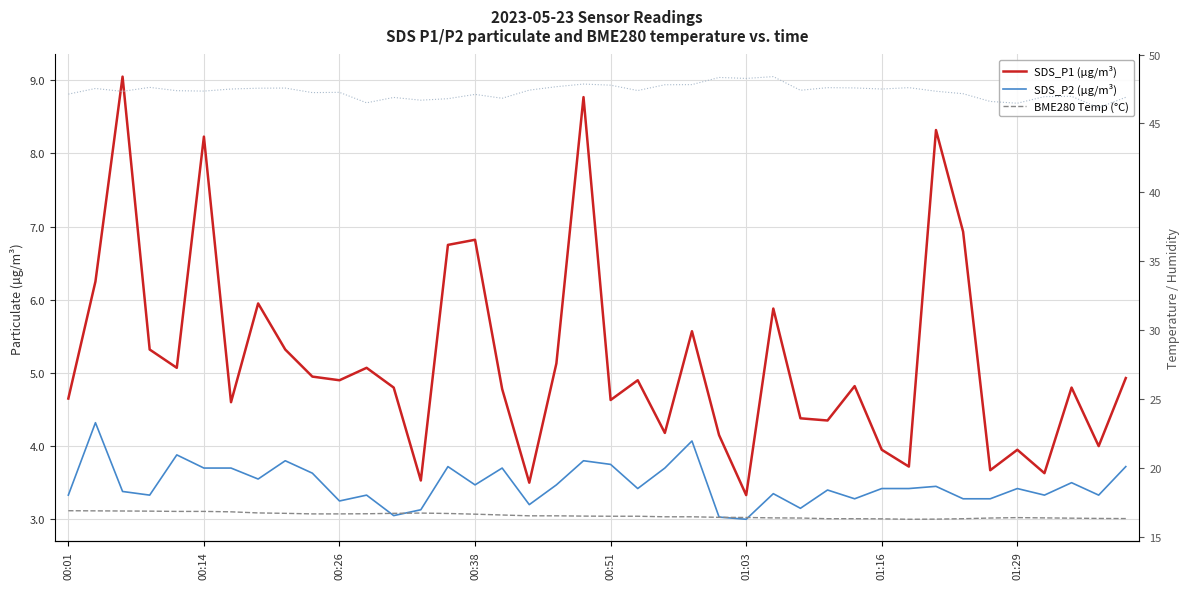

How many data points in SDS_P1 (µg/m³) are less than 4?

8